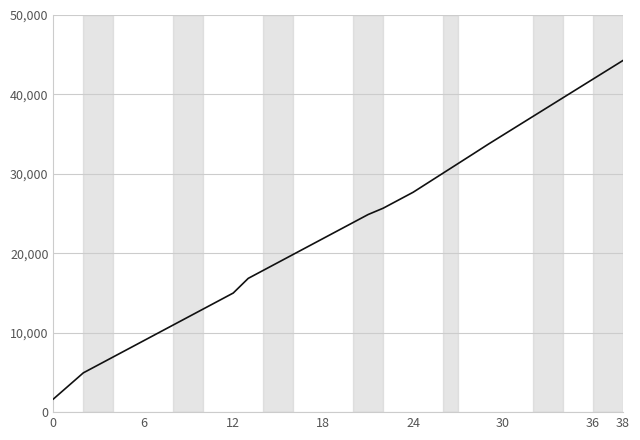

What is the maximum value shown in the chart?

44276